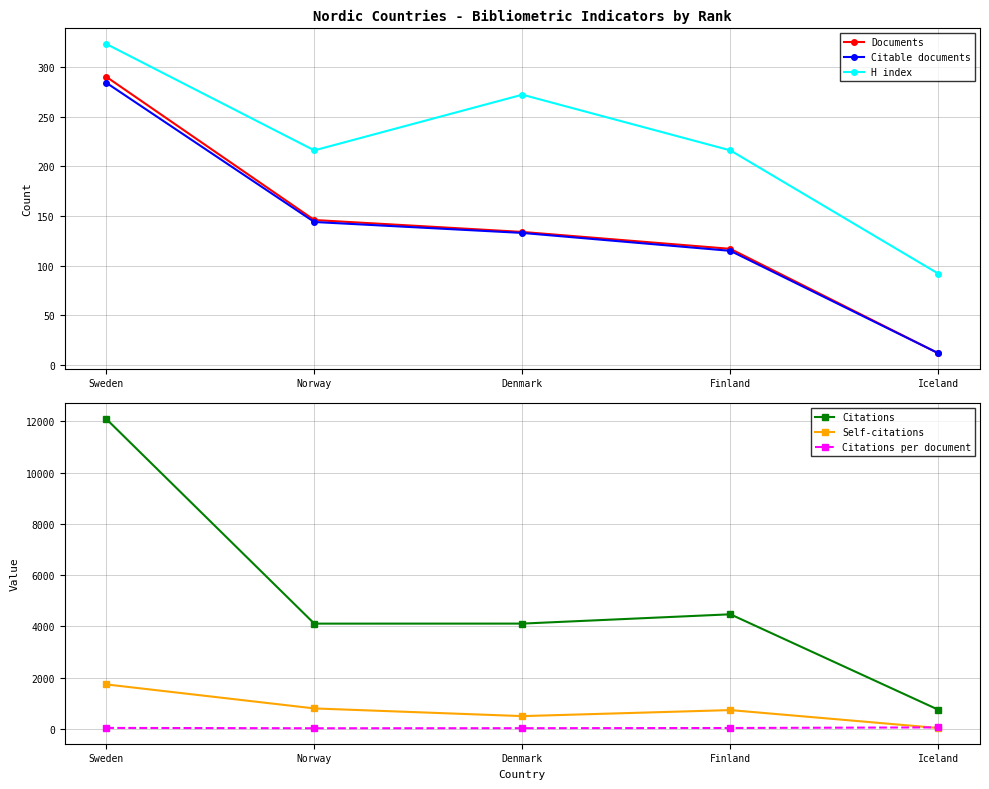

At which label is Citations per document closest to 45?

Sweden